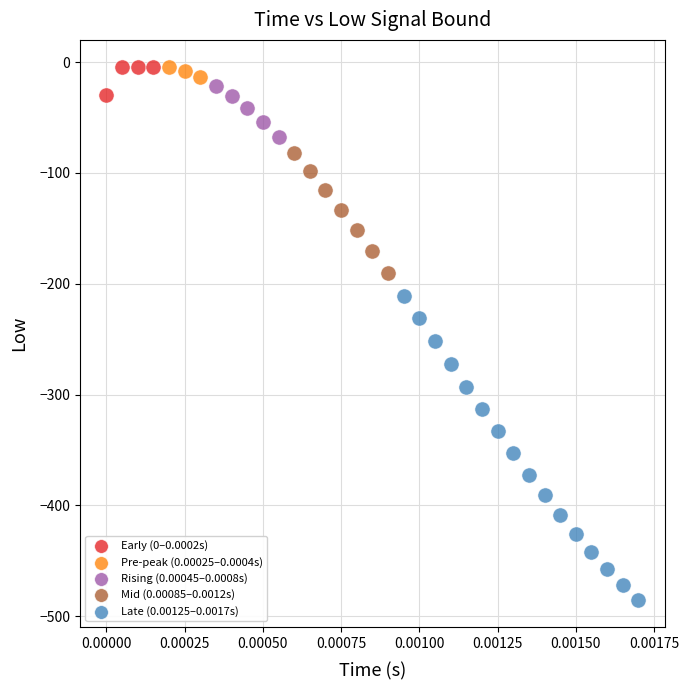

Which series reaches the minimum Y coordinate?

Late (0.00125–0.0017s)